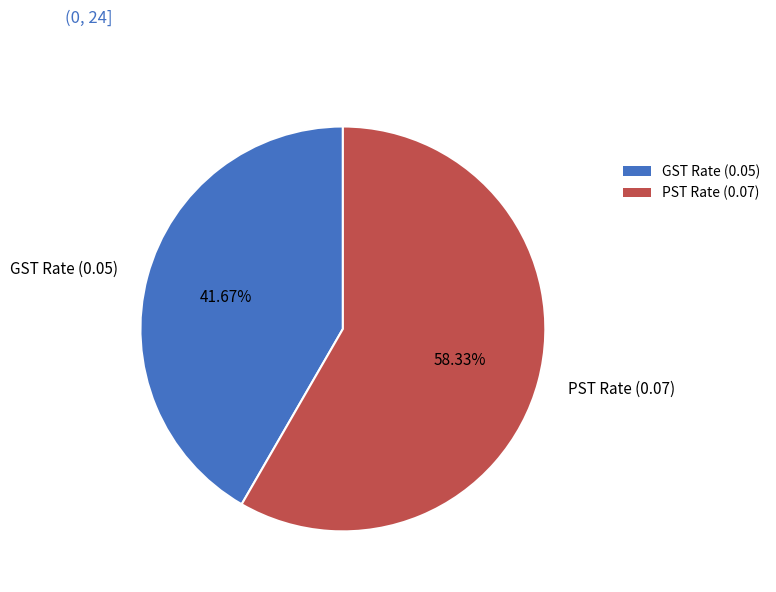

Which slice is the smallest?

GST Rate (0.05)